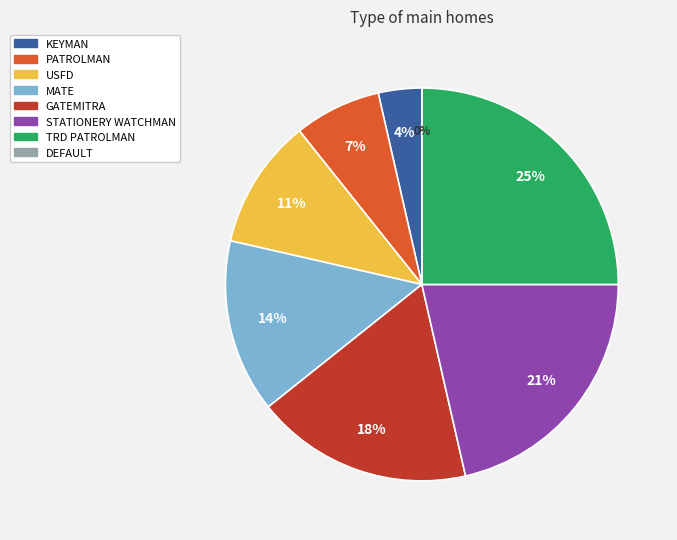

To the nearest percent, what is the average slice percentage?

12%